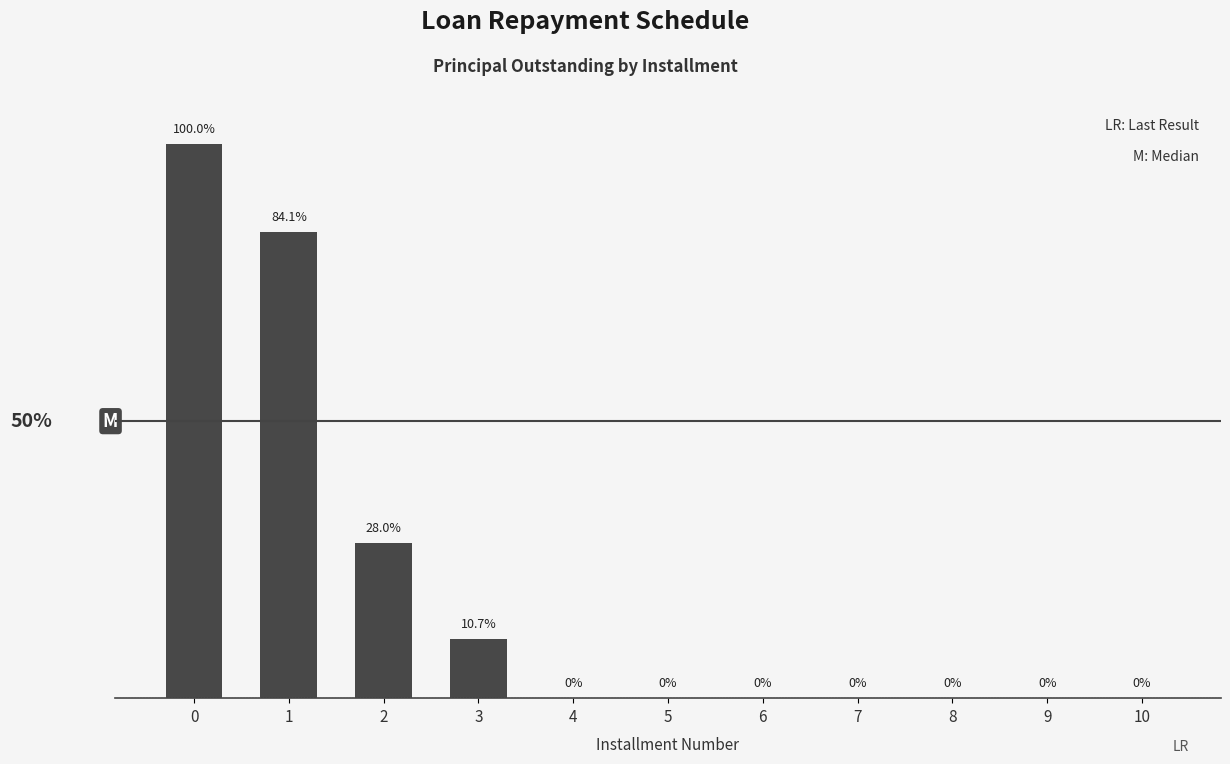

Are the bars horizontal?

No